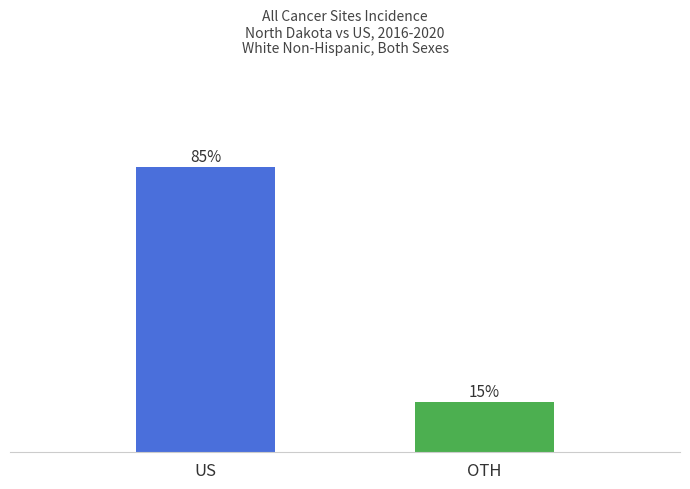

What is the value of the 1st bar from the left?

1082580.4